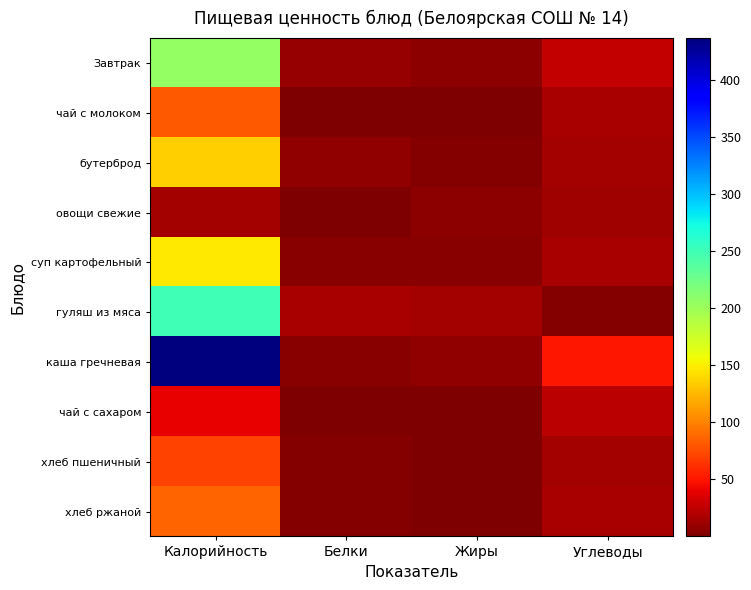

Which series has the largest total across all categories?

каша гречневая